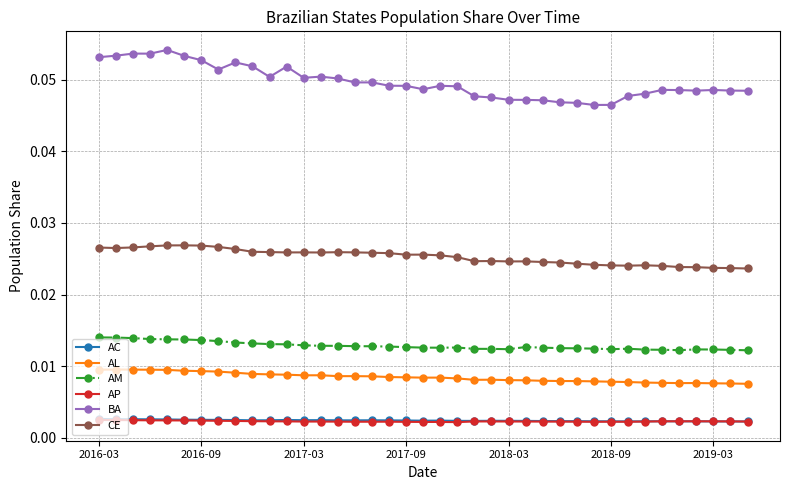

True or false: AP and BA cross at least once.

False